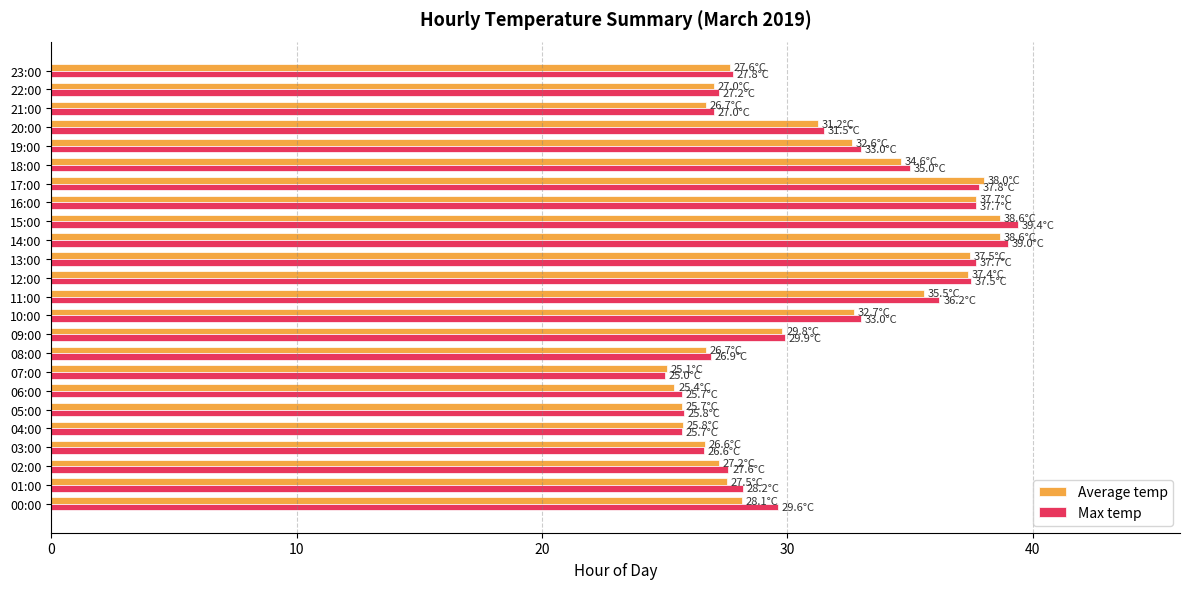

What is the average value of the Max temp series?

31.3